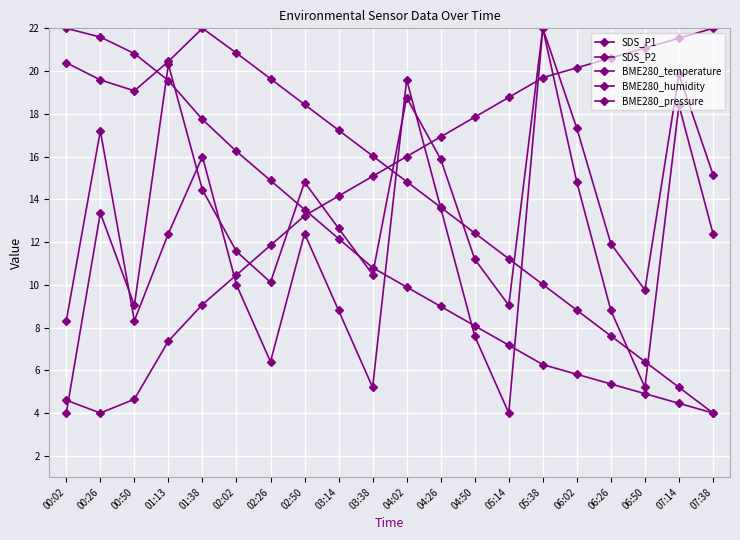

Which has a higher value, 07:14 or 00:26?

07:14